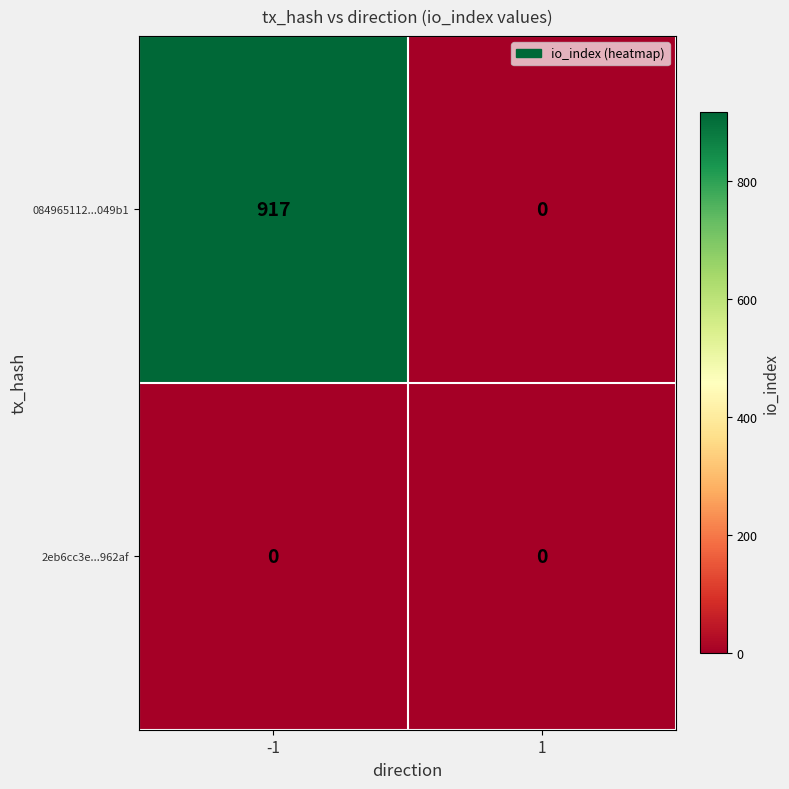

Rank the series by their average value, from lowest to highest.

2eb6cc3e...962af, 084965112...049b1